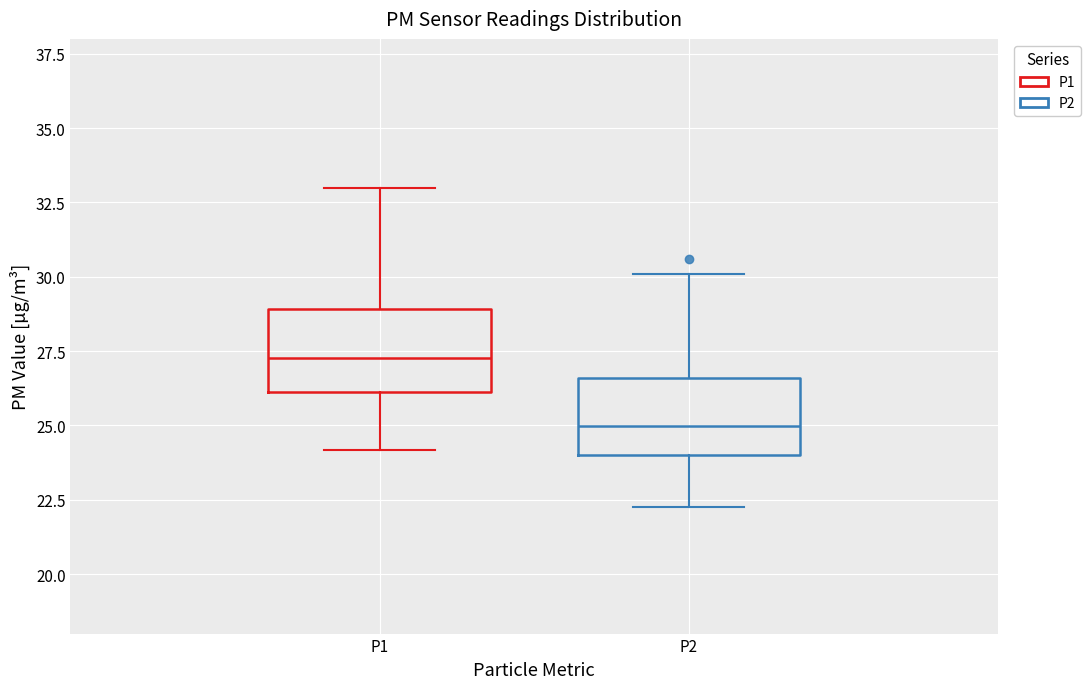

Reading left to right, transcribe this box plot: for each box, give where its median line is, the range the box spans, and where its two whiskers end, as read against the y-axis. The values are not printed on the chart, so give them approximately, as read against the axis.

P1: median 27.5, box 26.0 to 29.0, whiskers 24.0 to 33.0
P2: median 25.0, box 24.0 to 26.5, whiskers 22.5 to 30.0